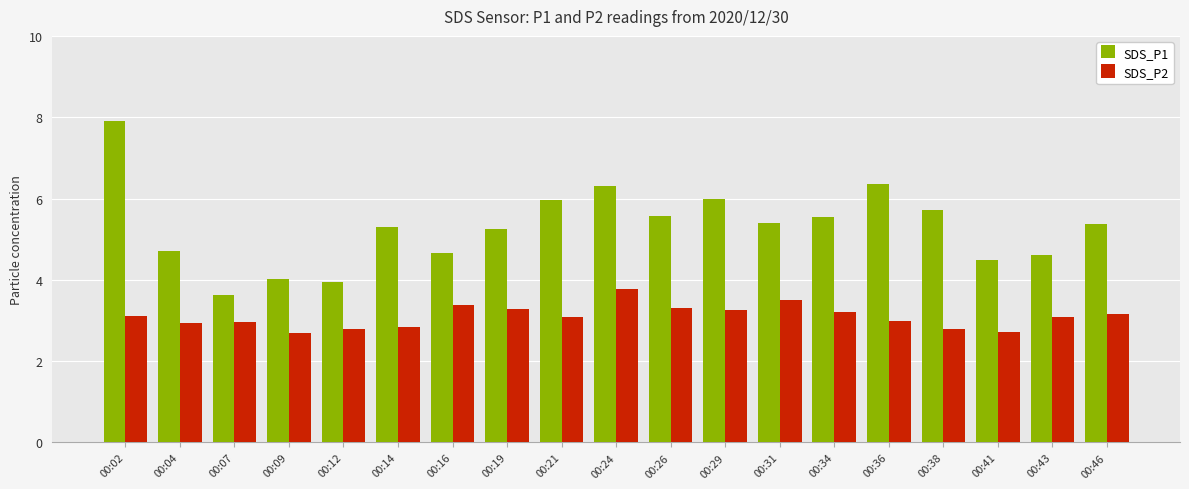

What is the difference between the second highest and second lowest values in the SDS_P1 series?

2.4